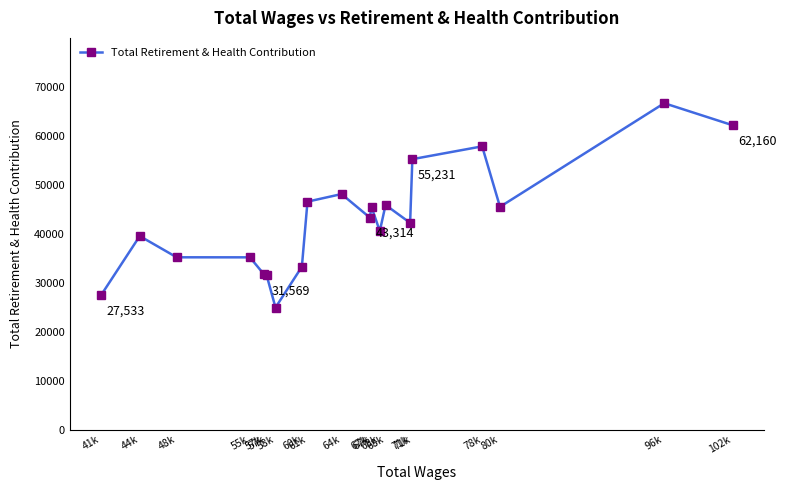

Reading left to right, list all the values displayed in this chart.

41k=27533	44k=39536	48k=35199	55k=35191	57k=31701	57k=31569	58k=24943	60k=33269	61k=46559	64k=48106	67k=43314	67k=45458	68k=40544	68k=45877	71k=42235	71k=55231	78k=57843	80k=45501	96k=66654	102k=62160